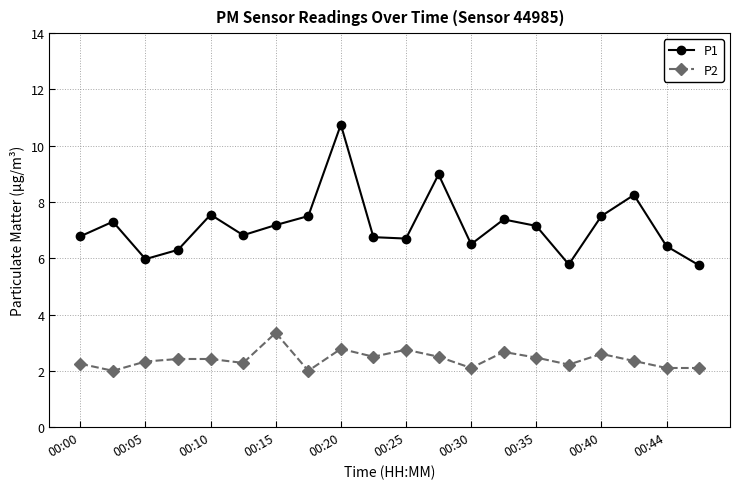

True or false: P2 and P1 intersect in this chart.

False